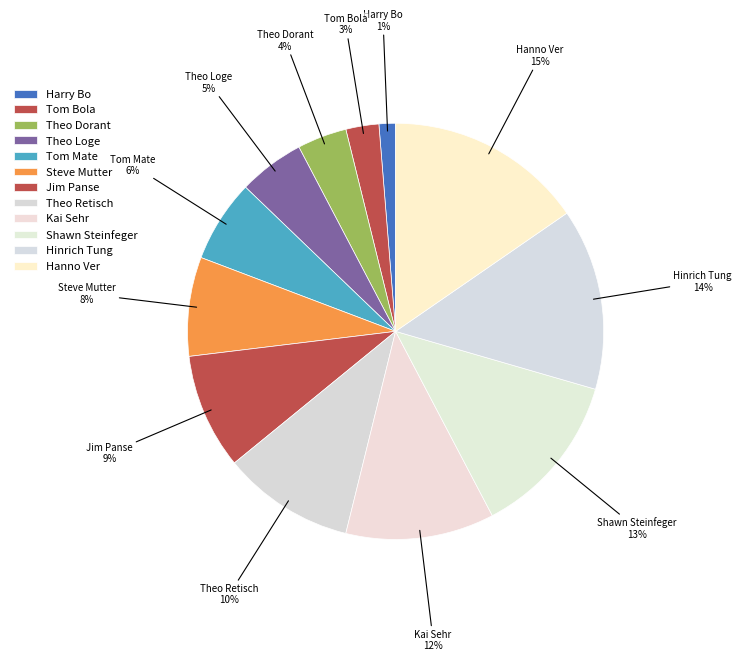

What is the total percentage of Hinrich Tung and Shawn Steinfeger?

26.9%